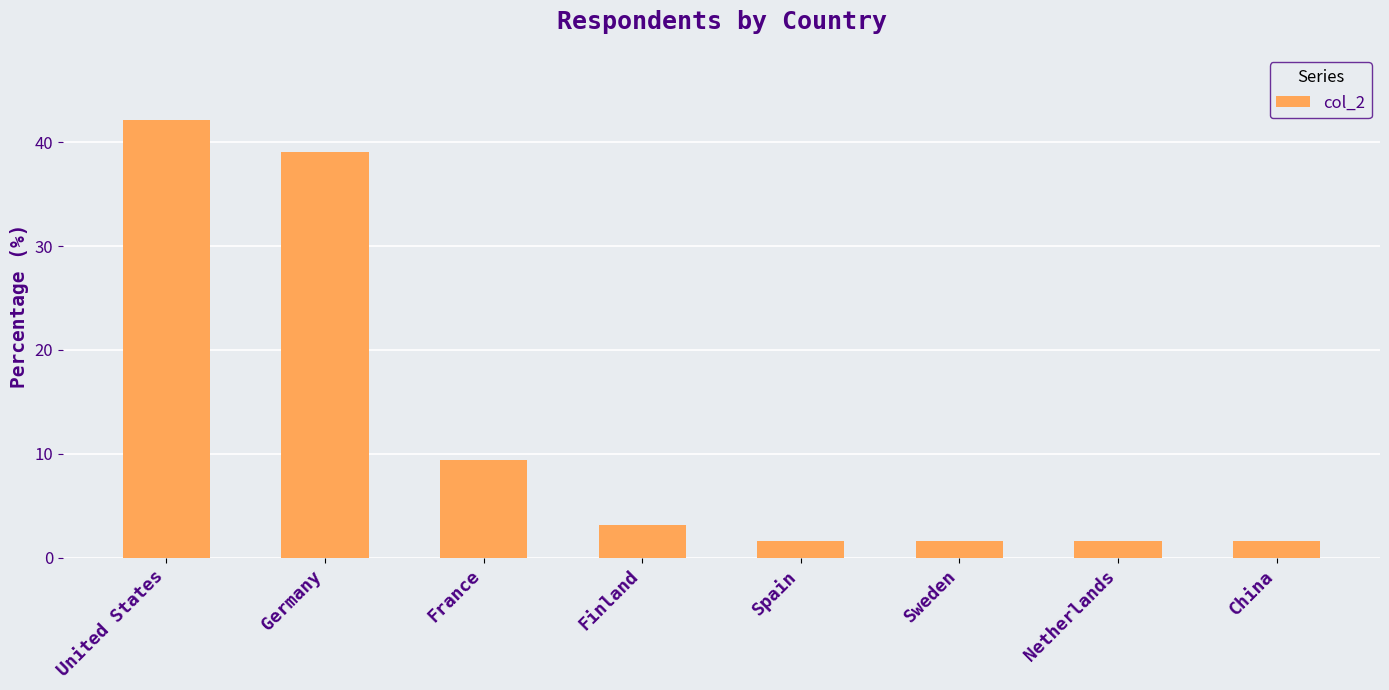

What is the smallest value displayed?

1.6